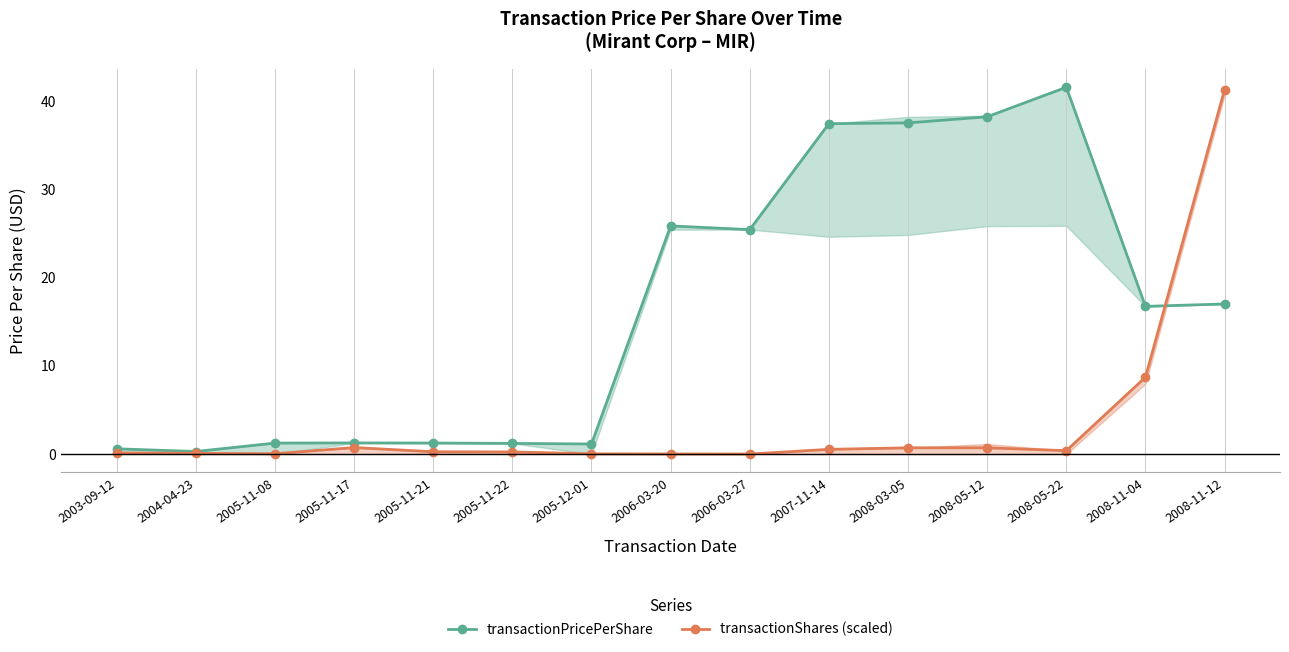

List the labels in order of transactionShares (scaled) value, smallest first.

2006-03-27, 2006-03-20, 2005-12-01, 2005-11-08, 2004-04-23, 2003-09-12, 2005-11-22, 2005-11-21, 2008-05-22, 2007-11-14, 2008-03-05, 2008-05-12, 2005-11-17, 2008-11-04, 2008-11-12